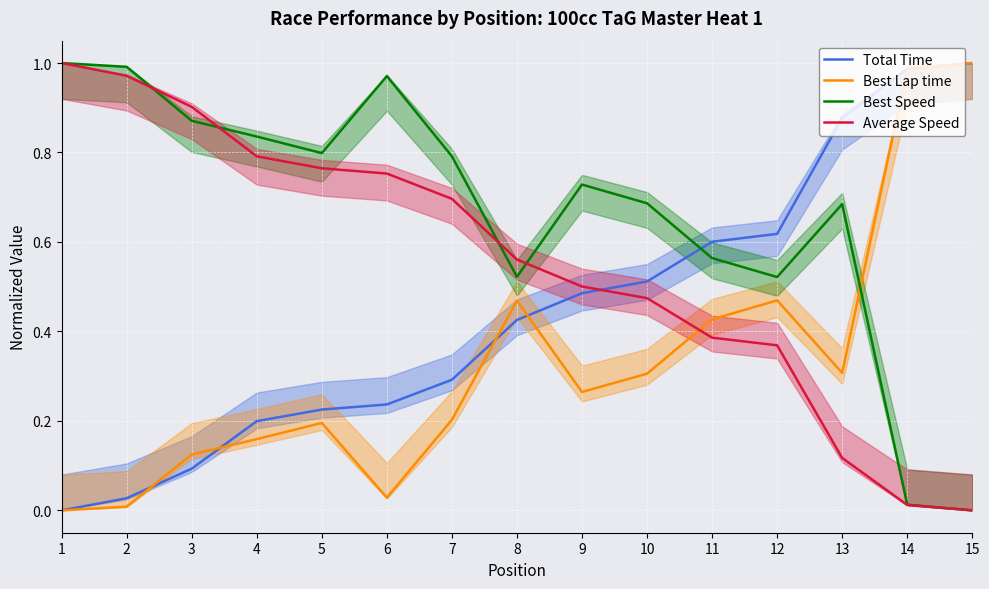

Which series has the largest range (max minus min)?

Total Time